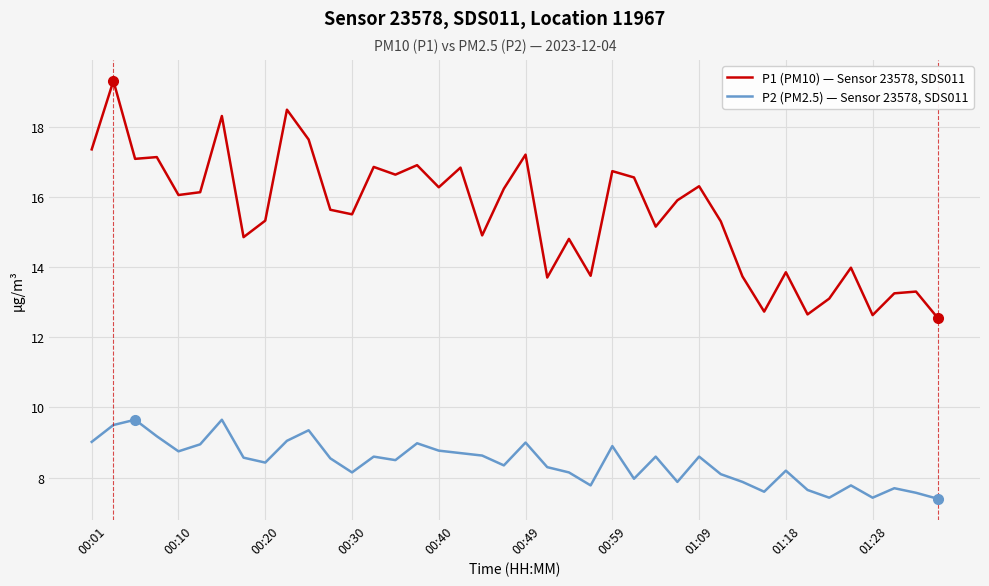

List the series in order of their overall mean, highest first.

P1 (PM10) — Sensor 23578, SDS011, P2 (PM2.5) — Sensor 23578, SDS011